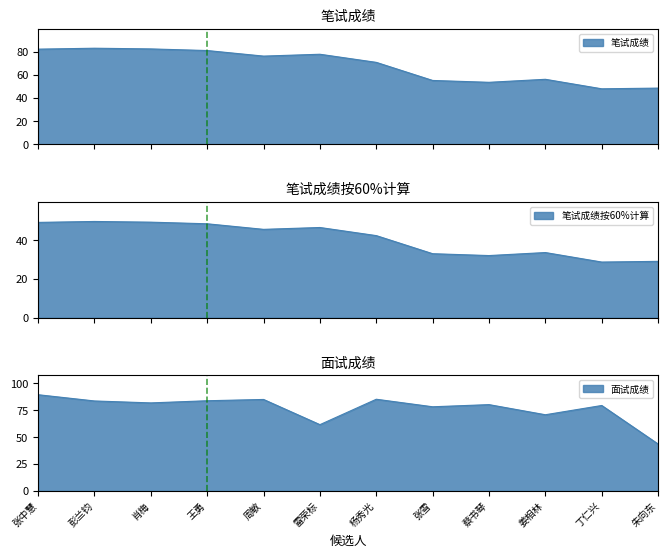

How many data points in 笔试成绩按60%计算 are above 45?

6